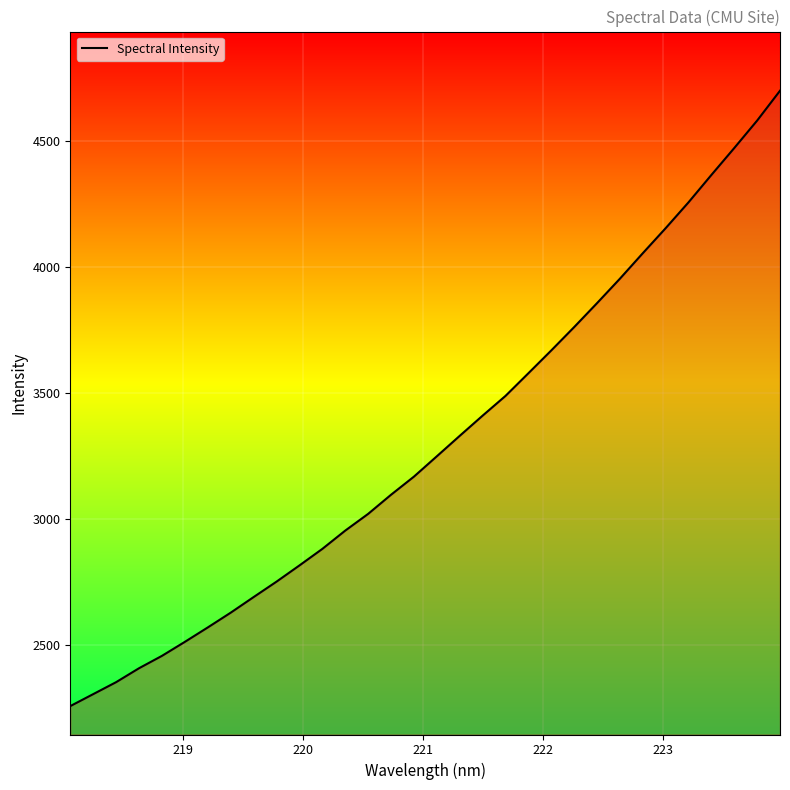

What is the difference between the maximum and minimum values?

2444.4